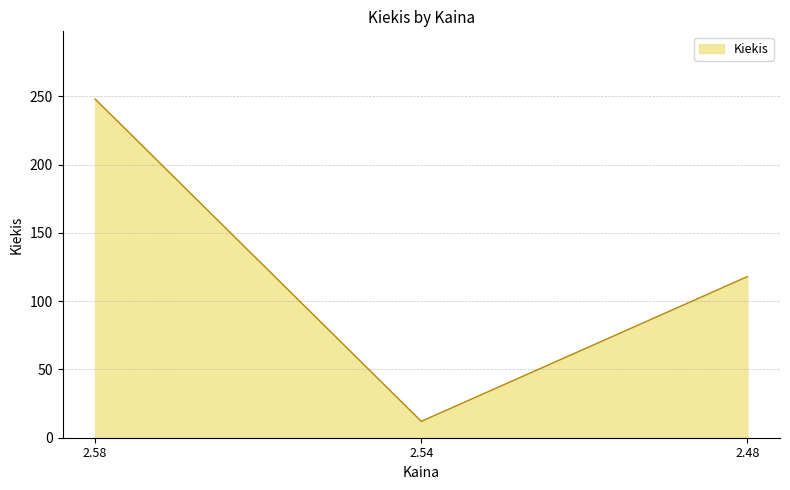

What is the change in value from 2.54 to 2.48?

+106